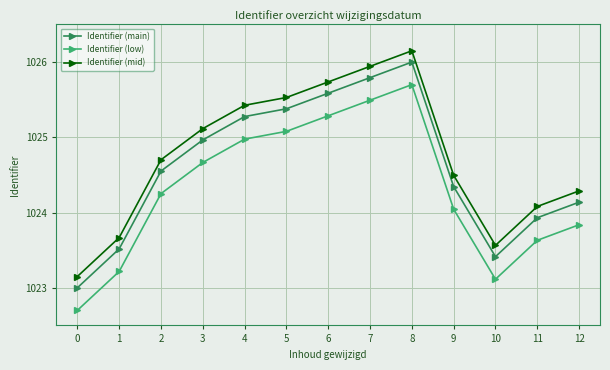

What is the smallest value displayed?

1022.7